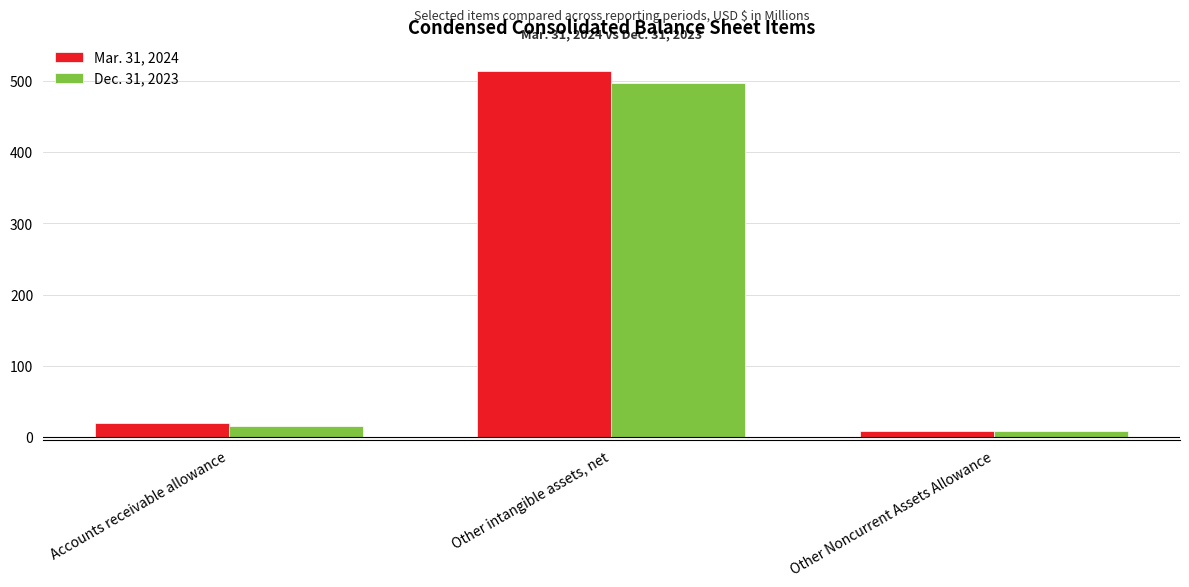

The value of Dec. 31, 2023 at Accounts receivable allowance is 15. True or false?

True